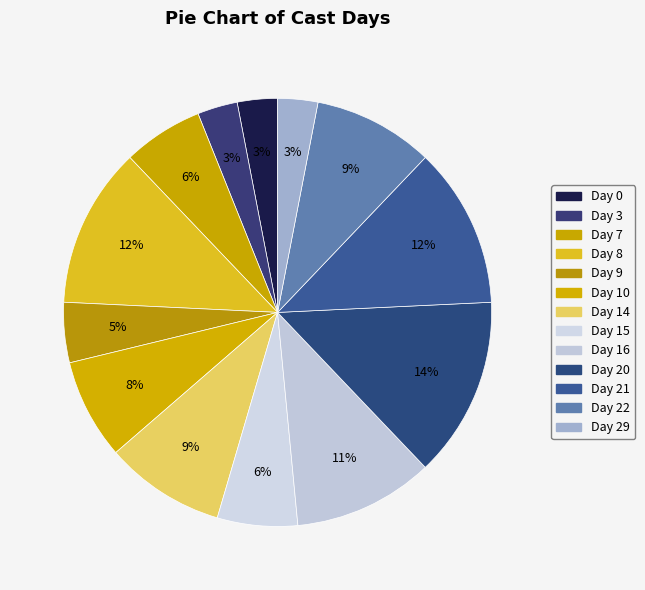

Does Day 20 represent more than half of the total?

No